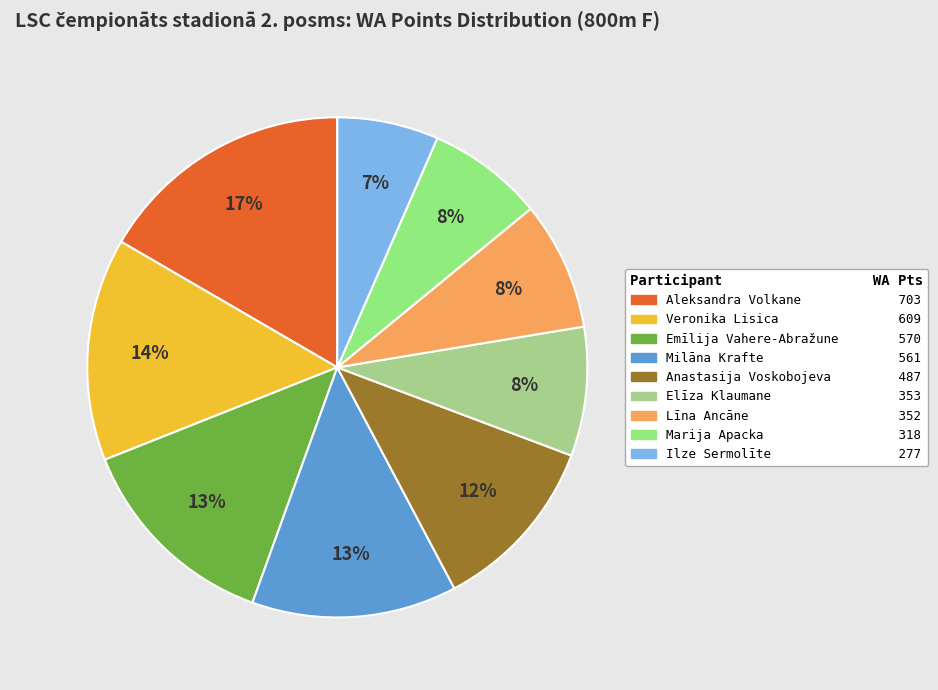

Does Anastasija Voskobojeva represent more than half of the total?

No